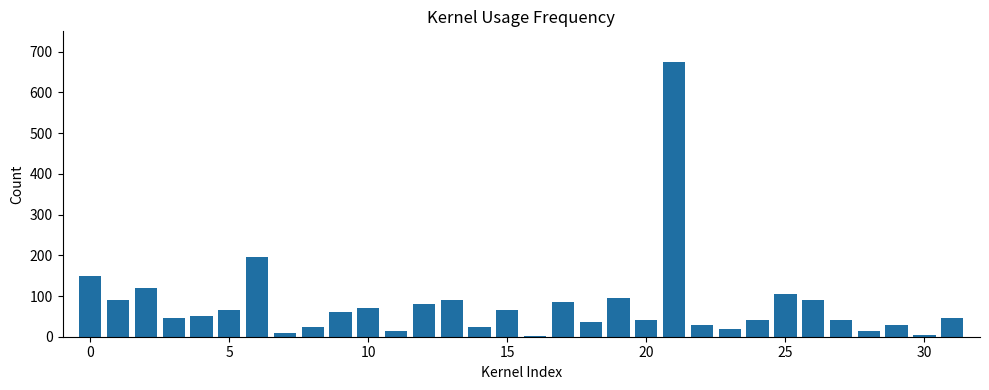

What is the maximum value shown in the chart?

675